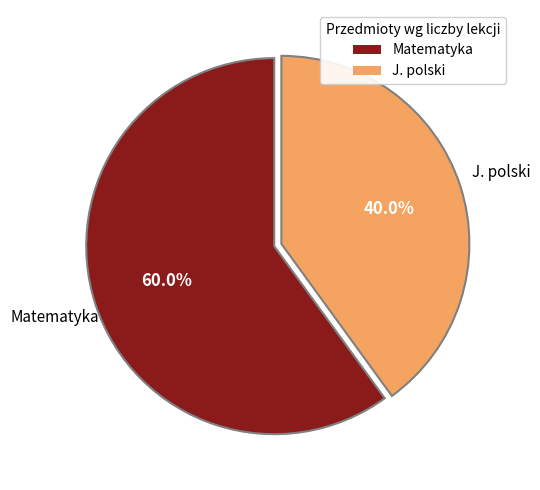

To the nearest percent, what is the difference between the largest and smallest slice percentages?

20%